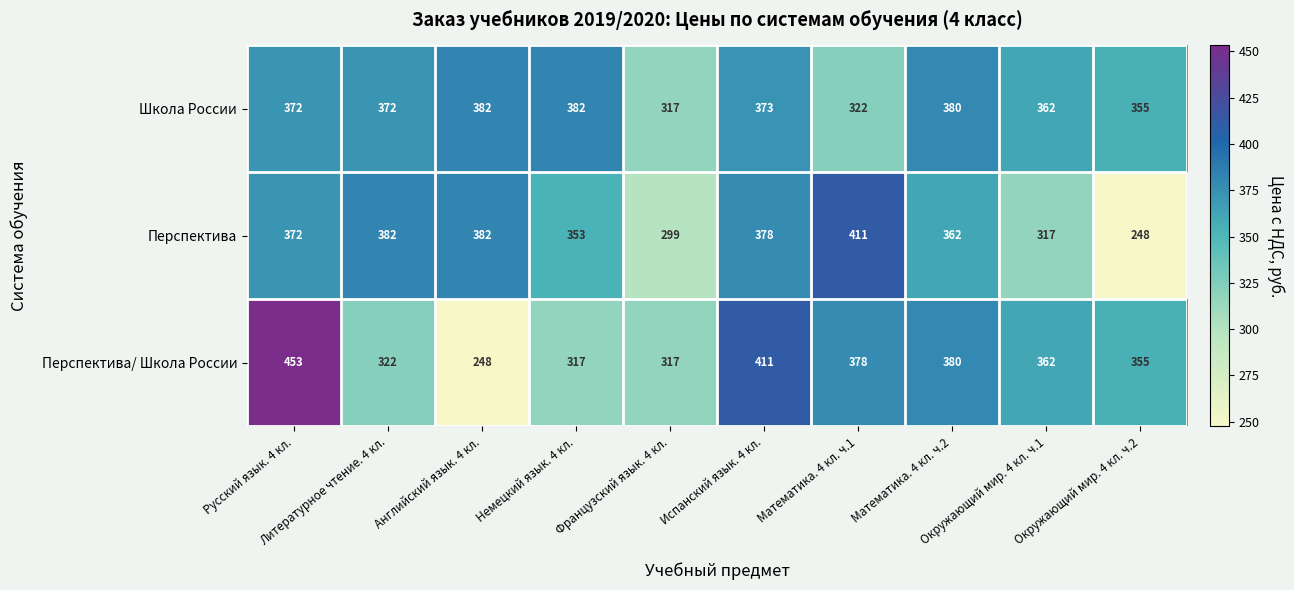

What is the maximum value shown in the chart?

453